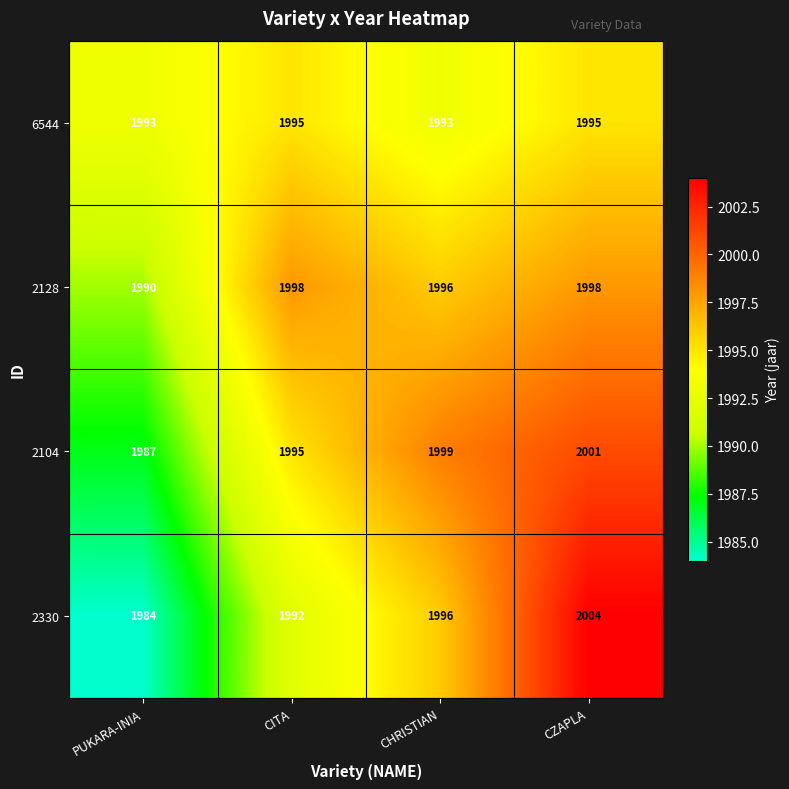

What is the minimum value shown in the chart?

1984